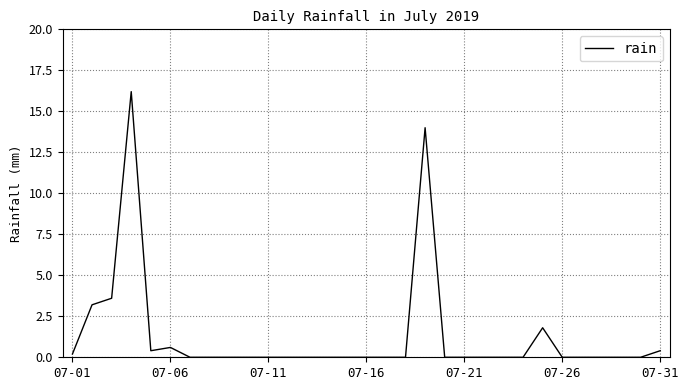

What is the difference between the maximum and minimum values?

16.2